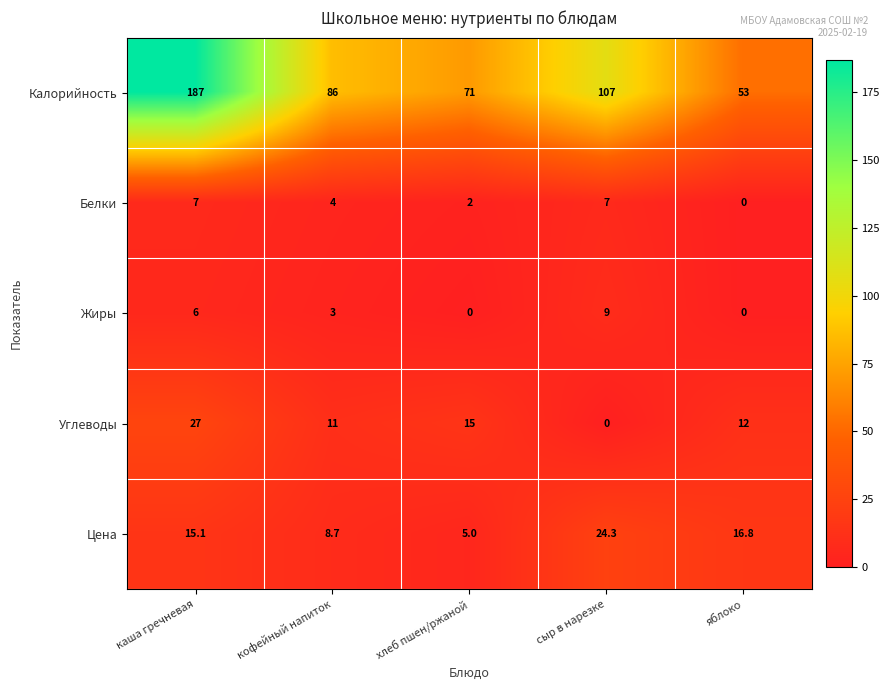

At which category is the sum across all series the highest?

каша гречневая